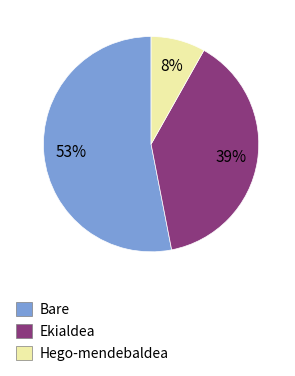

Count the number of slices in the pie.

3